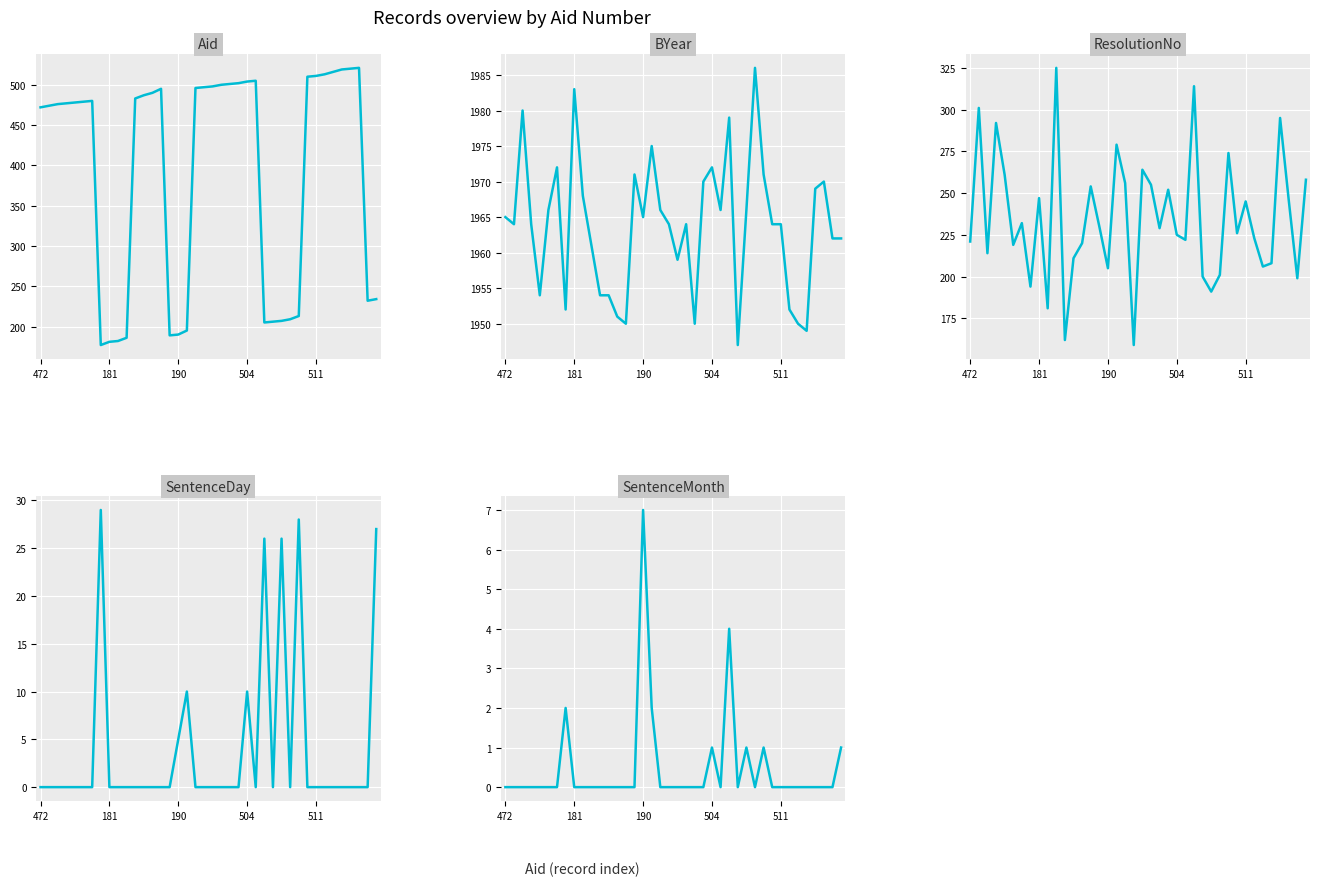

True or false: Aid and SentenceMonth cross at least once.

False